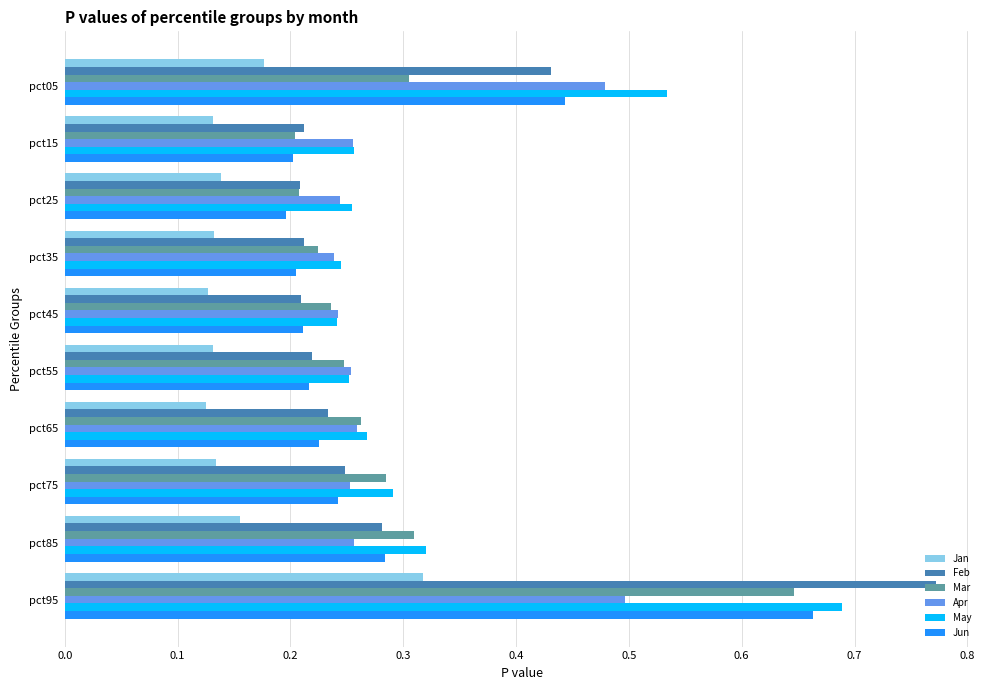

The Feb series shows 0.3 at pct15. True or false?

False